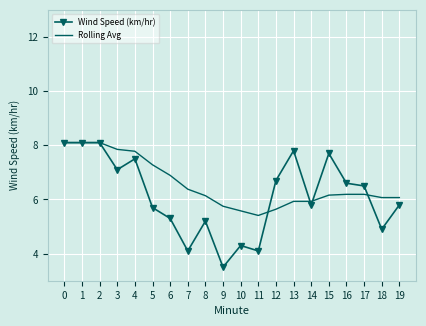

The Rolling Avg series shows 8.1 at 2. True or false?

True